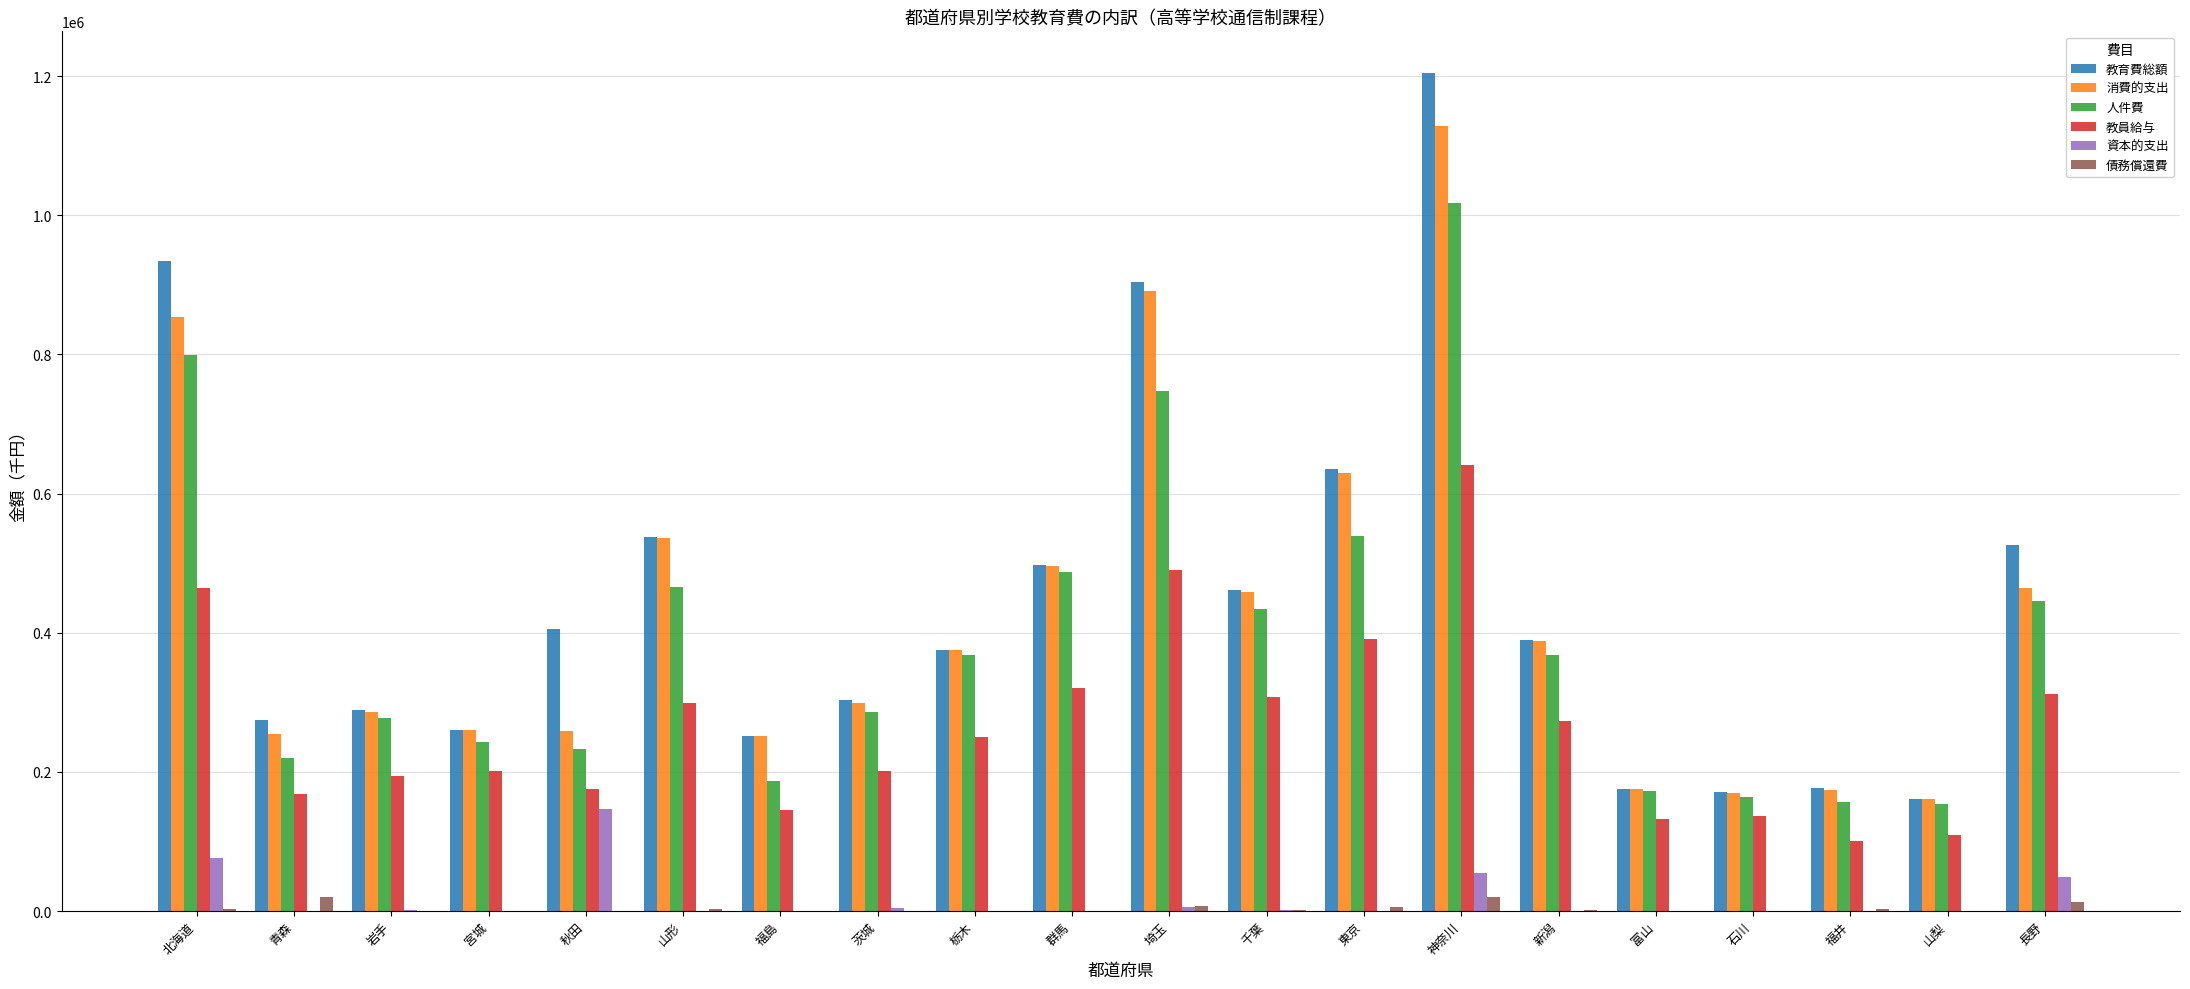

At which category is the sum across all series the highest?

神奈川